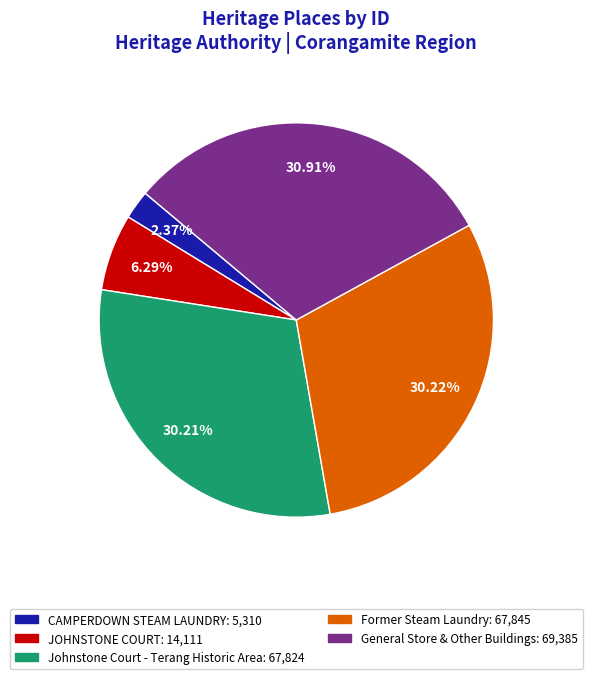

Combined, do Former Steam Laundry and JOHNSTONE COURT account for over 50%?

No